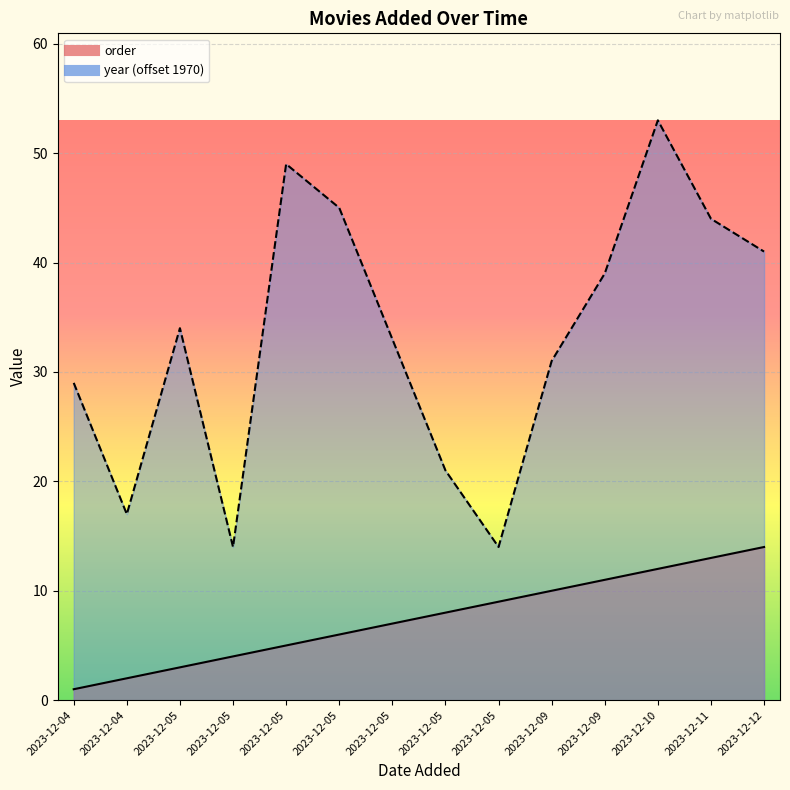

Reading left to right, what are all the values shown in this chart?

order: 2023-12-04=1	2023-12-04=2	2023-12-05=3	2023-12-05=4	2023-12-05=5	2023-12-05=6	2023-12-05=7	2023-12-05=8	2023-12-05=9	2023-12-09=10	2023-12-09=11	2023-12-10=12	2023-12-11=13	2023-12-12=14
year: 2023-12-04=29	2023-12-04=17	2023-12-05=34	2023-12-05=14	2023-12-05=49	2023-12-05=45	2023-12-05=33	2023-12-05=21	2023-12-05=14	2023-12-09=31	2023-12-09=39	2023-12-10=53	2023-12-11=44	2023-12-12=41